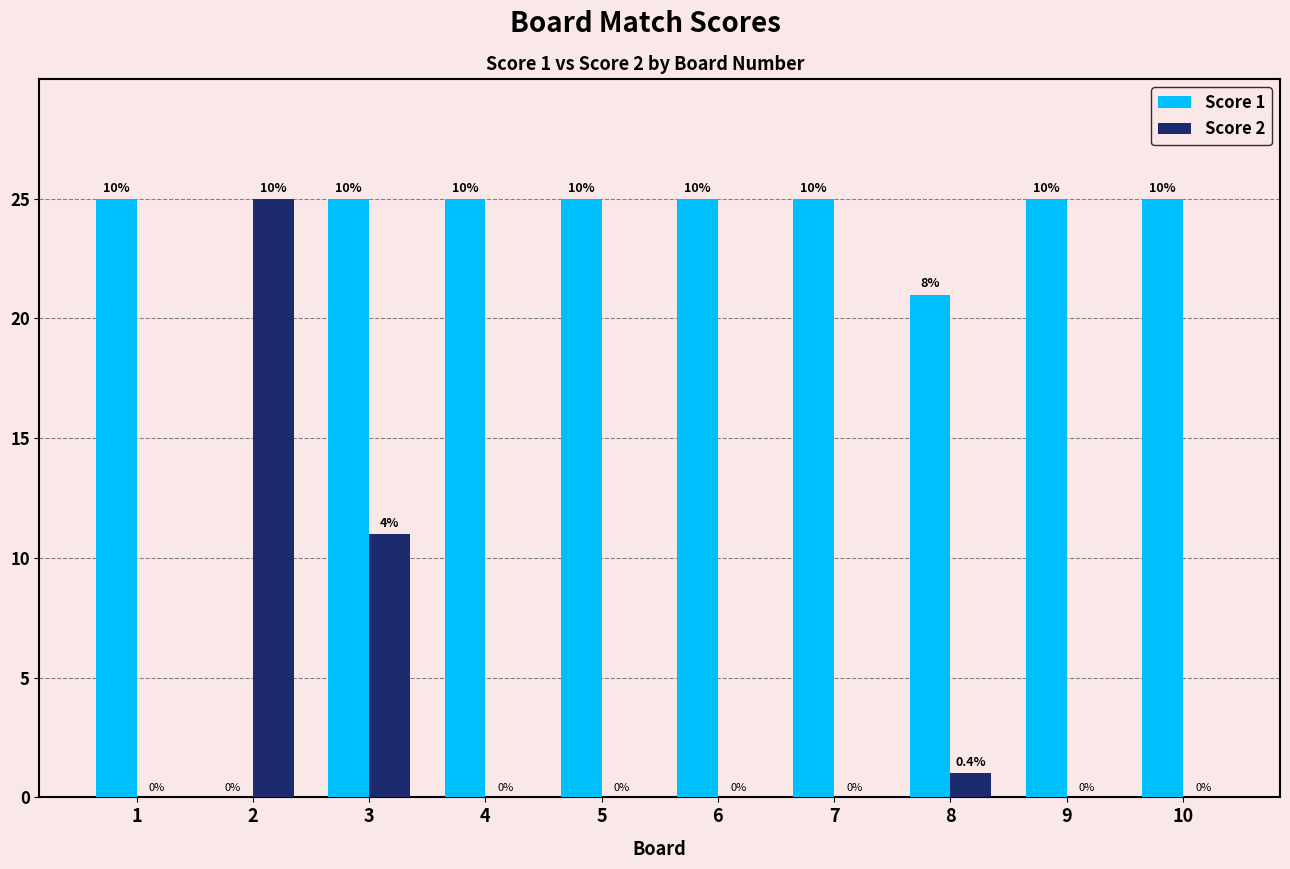

The Score 2 series shows 2 at 8. True or false?

False